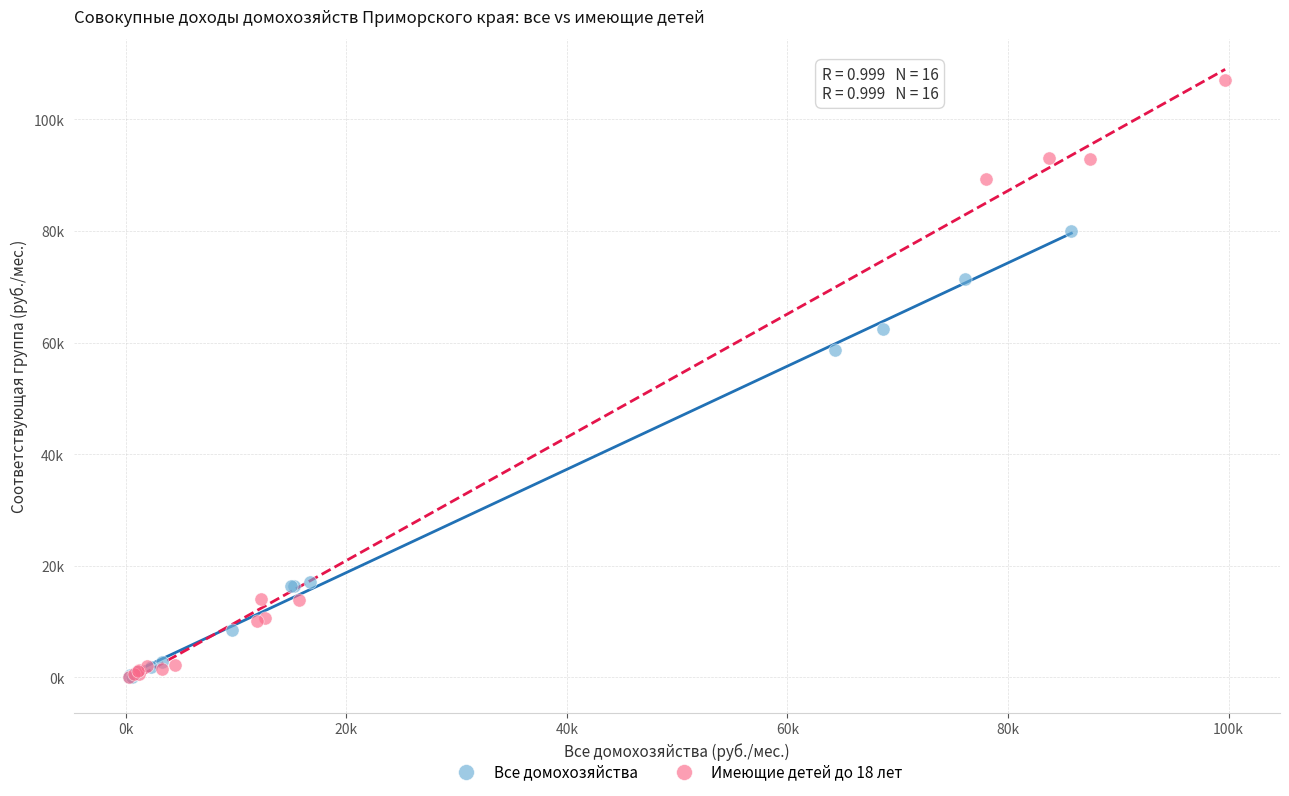

What are all the series names shown in the legend?

Все домохозяйства, Имеющие детей до 18 лет